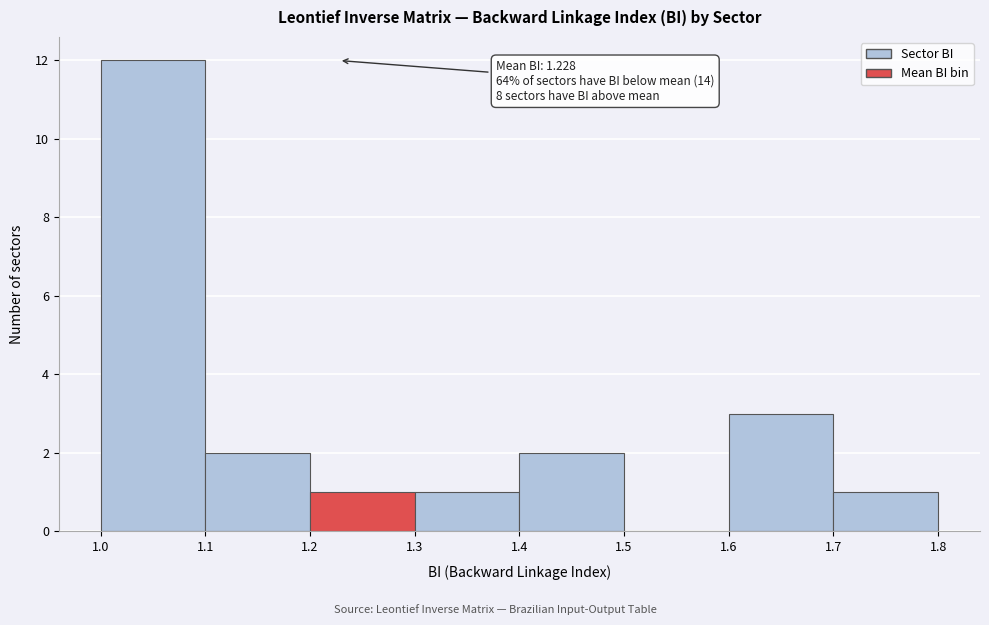

Which range on the x-axis has the tallest bar?

1.0 to 1.1